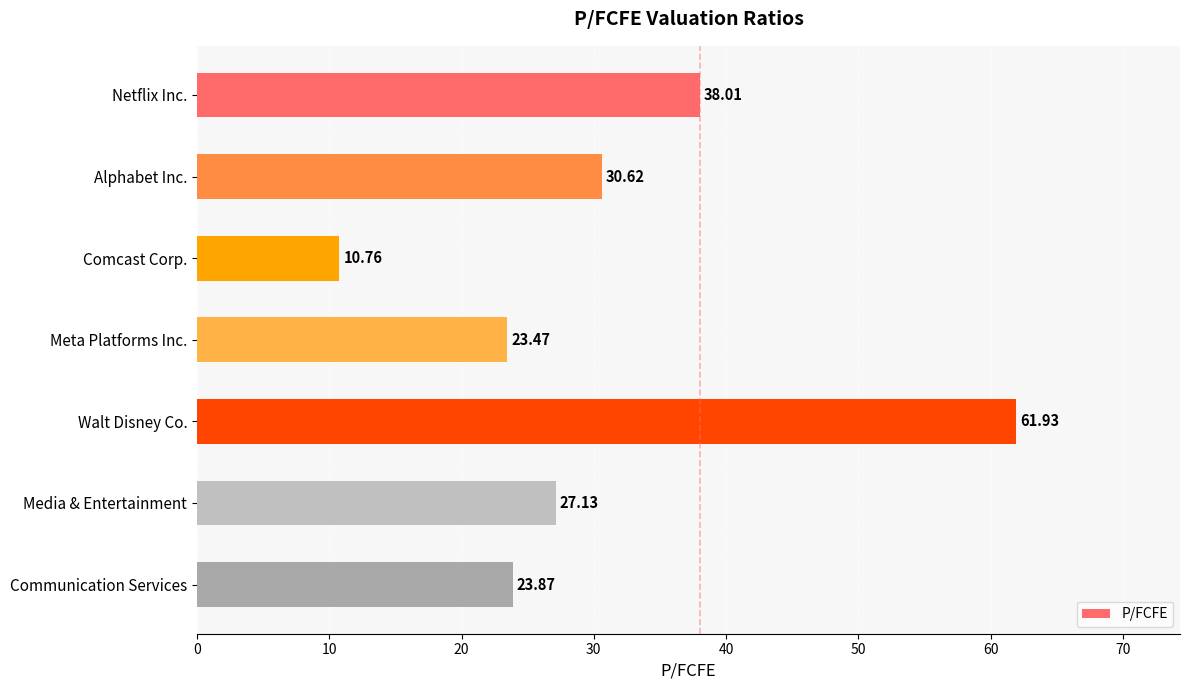

What is the maximum value shown in the chart?

61.9